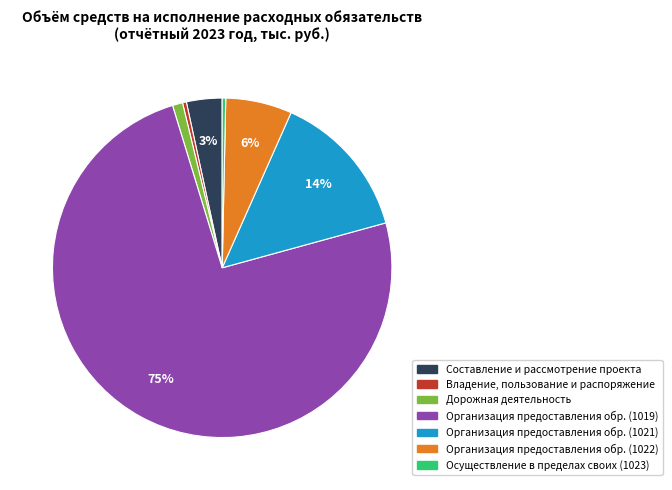

To the nearest percent, what is the average slice percentage?

14%